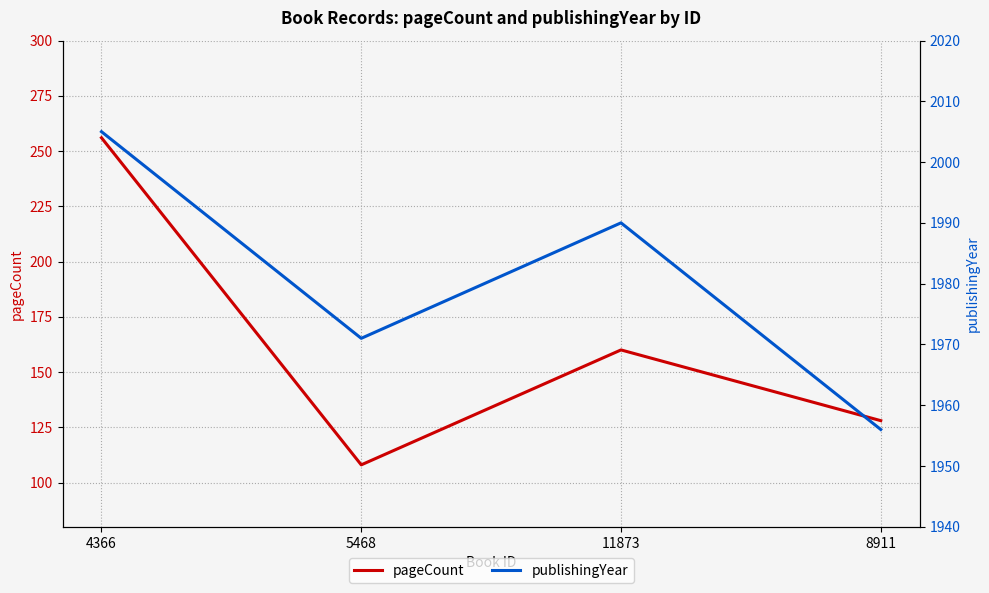

Reading left to right, what are all the values shown in this chart?

pageCount: 256	108	160	128
publishingYear: 2005	1971	1990	1956